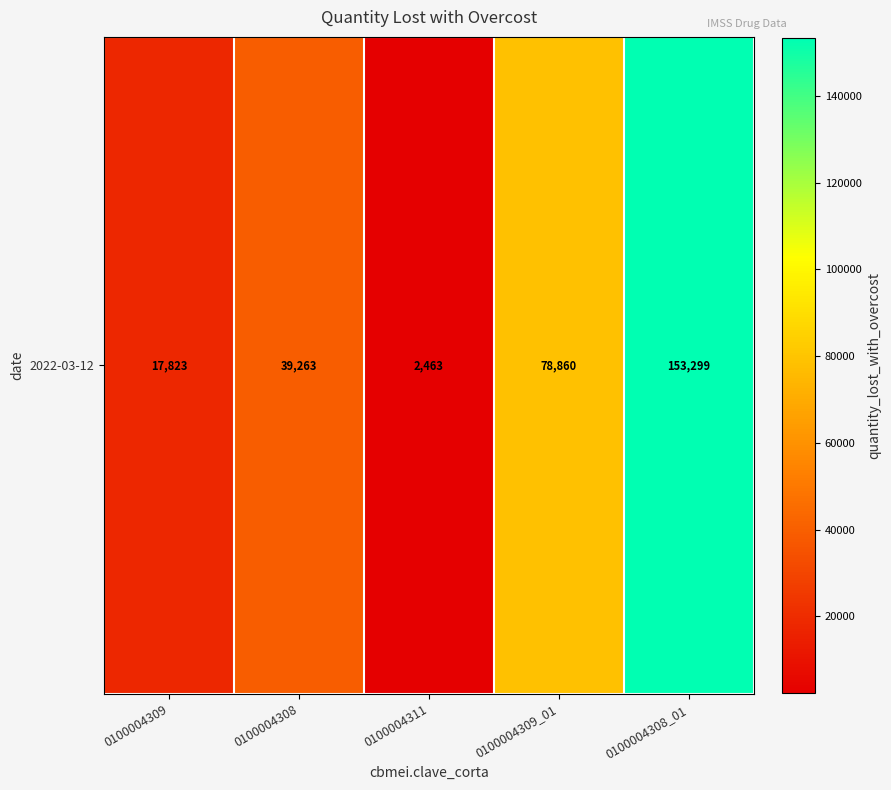

How many data points are above 39262?

3